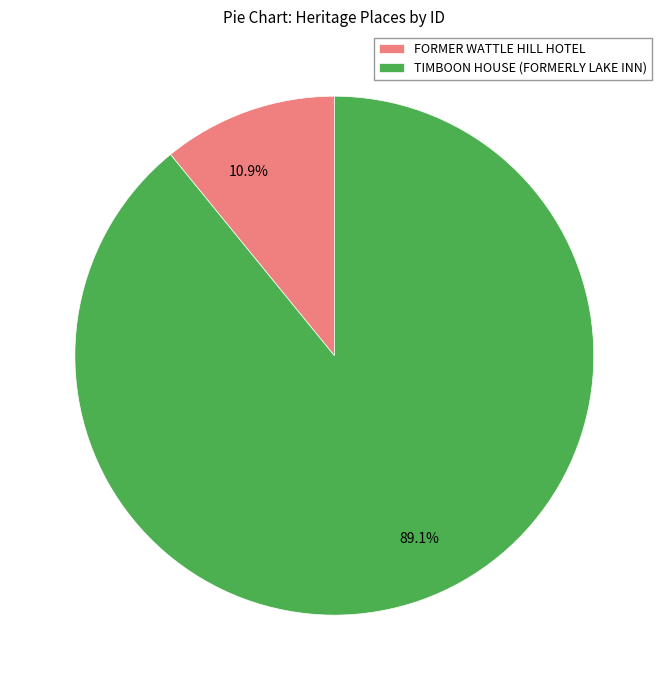

Which has a higher value, FORMER WATTLE HILL HOTEL or TIMBOON HOUSE (FORMERLY LAKE INN)?

TIMBOON HOUSE (FORMERLY LAKE INN)